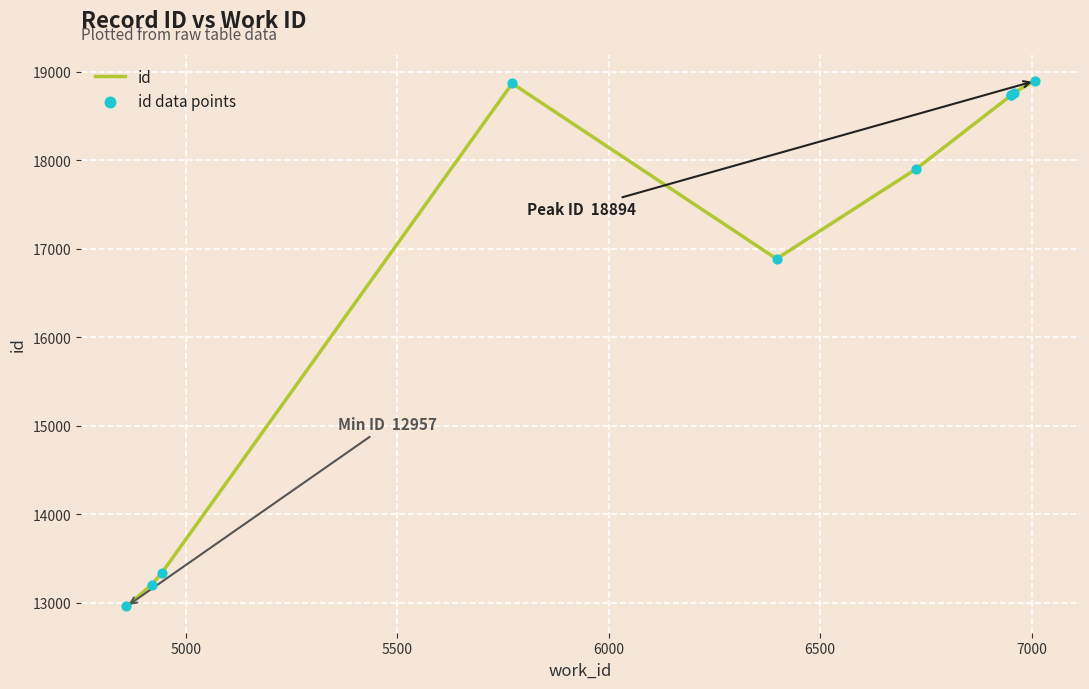

What is the smallest value displayed?

12957